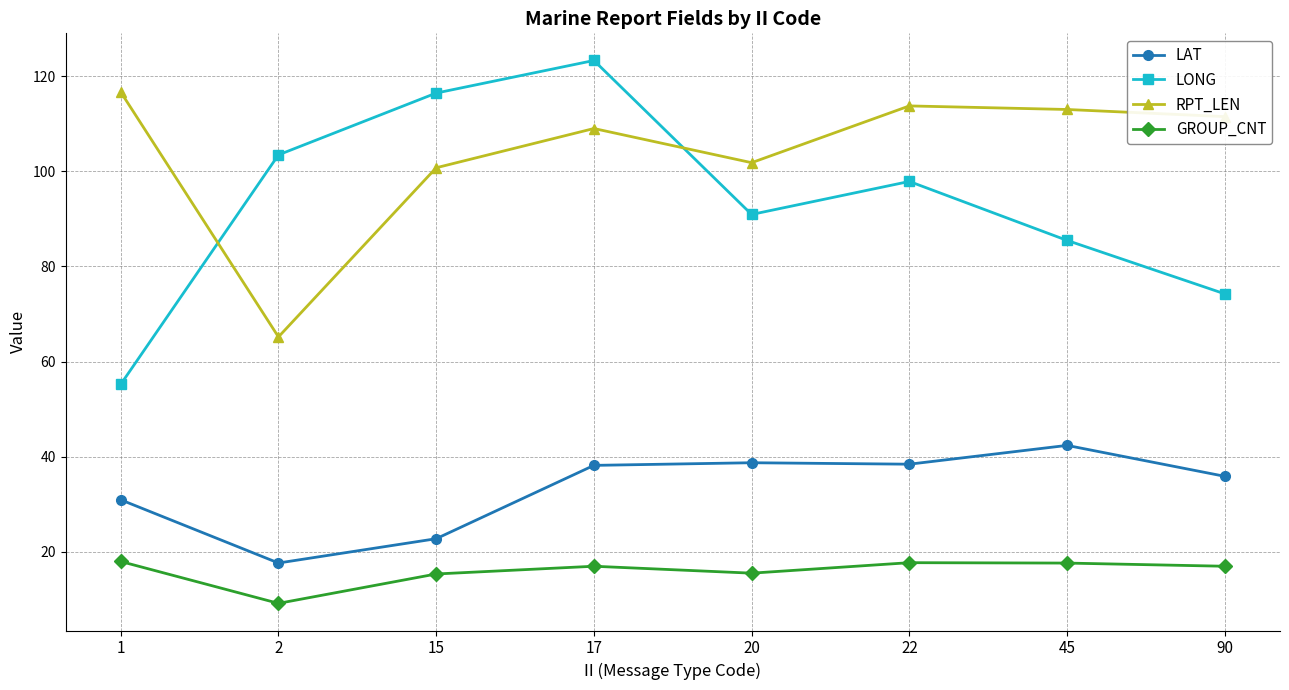

What is the sum of the GROUP_CNT values at 45 and 20?

33.2